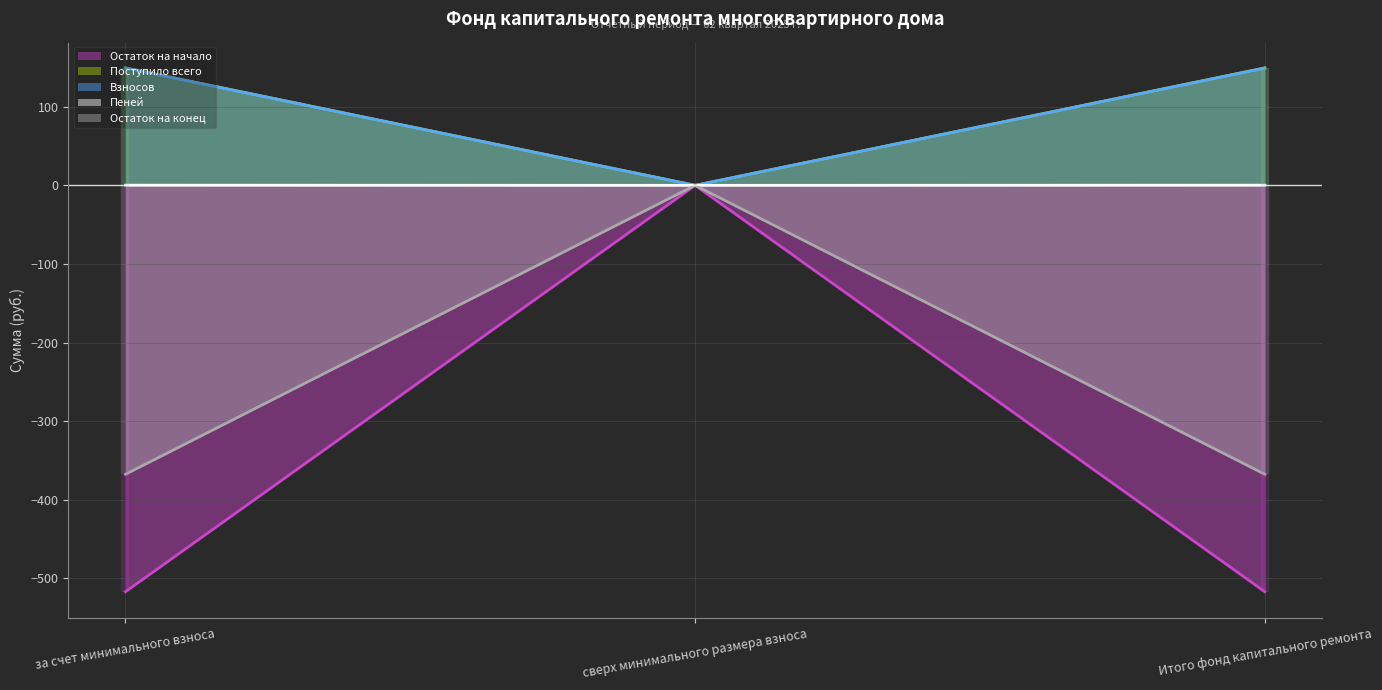

Is the value of Пеней at сверх минимального размера взноса greater than the value of Взносов at сверх минимального размера взноса?

No